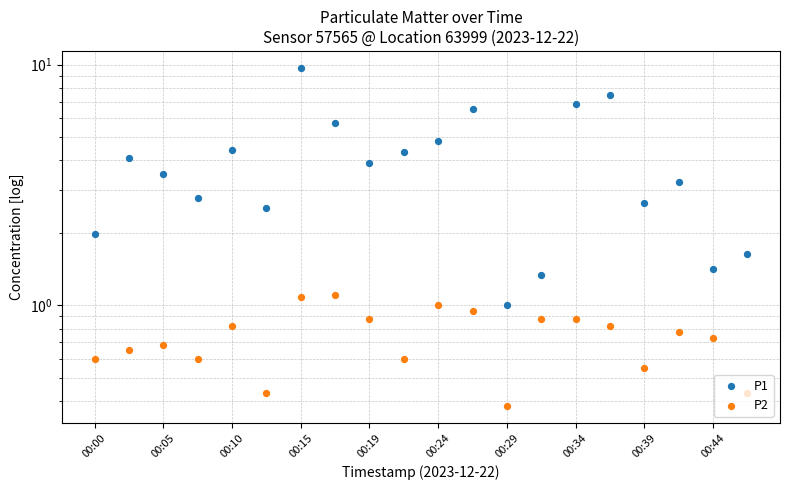

At how many categories does at least one series exceed 1?

19